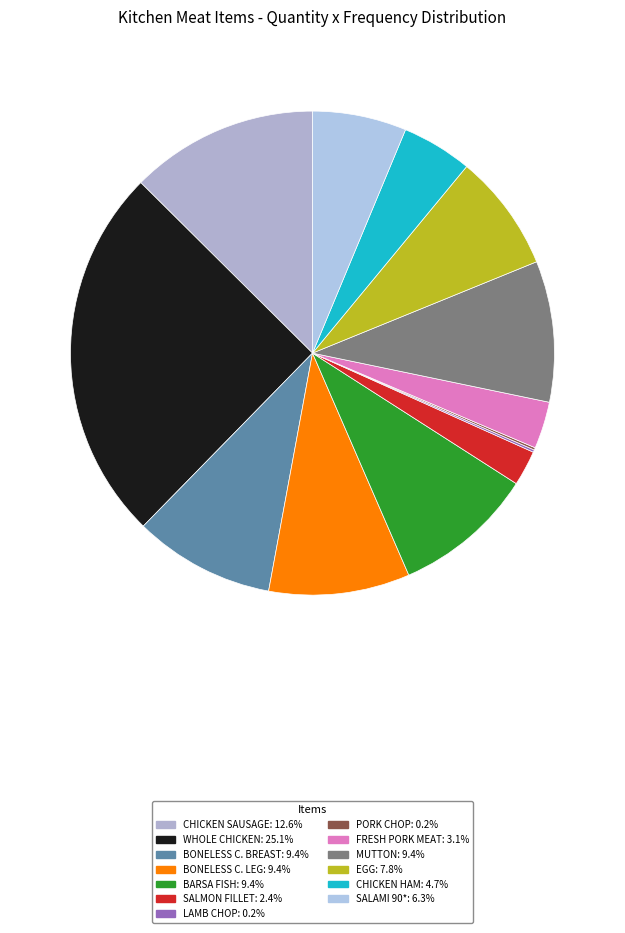

To the nearest percent, what percentage of the pie is BONELESS C. BREAST?

9%